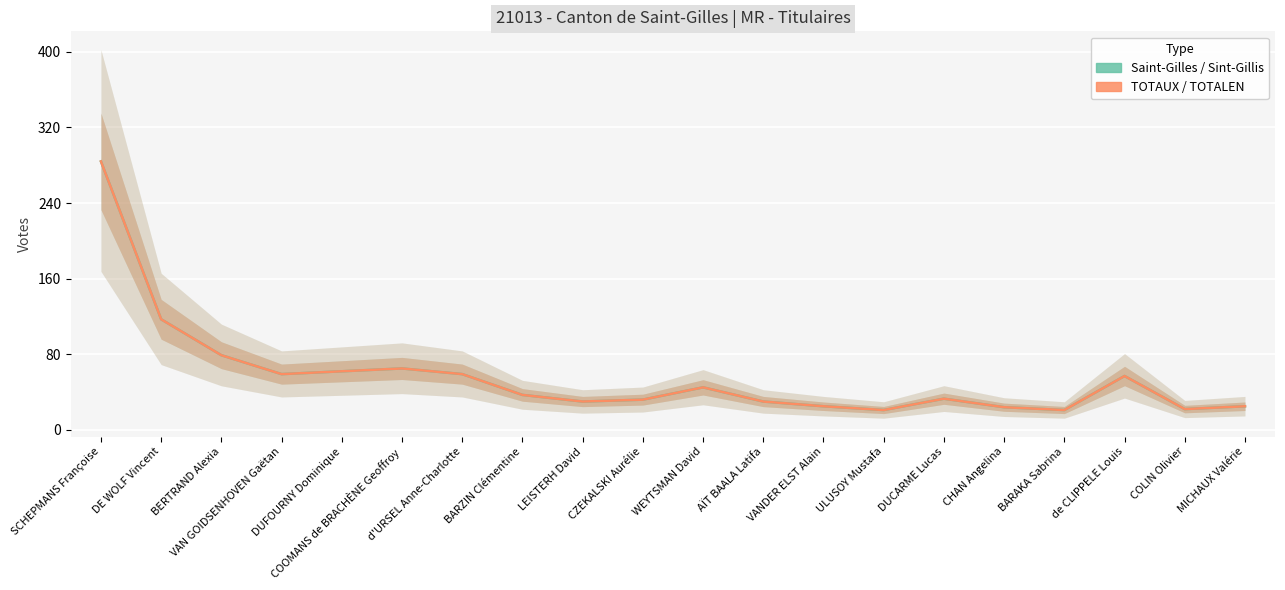

Between BERTRAND Alexia and COOMANS de BRACHÈNE Geoffroy, which is larger?

BERTRAND Alexia